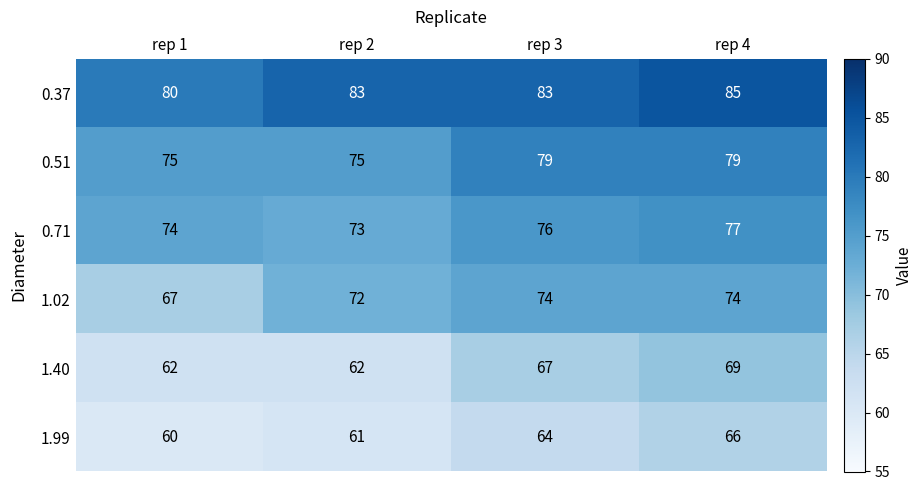

Rank the series by their maximum value, from lowest to highest.

1.99, 1.40, 1.02, 0.71, 0.51, 0.37